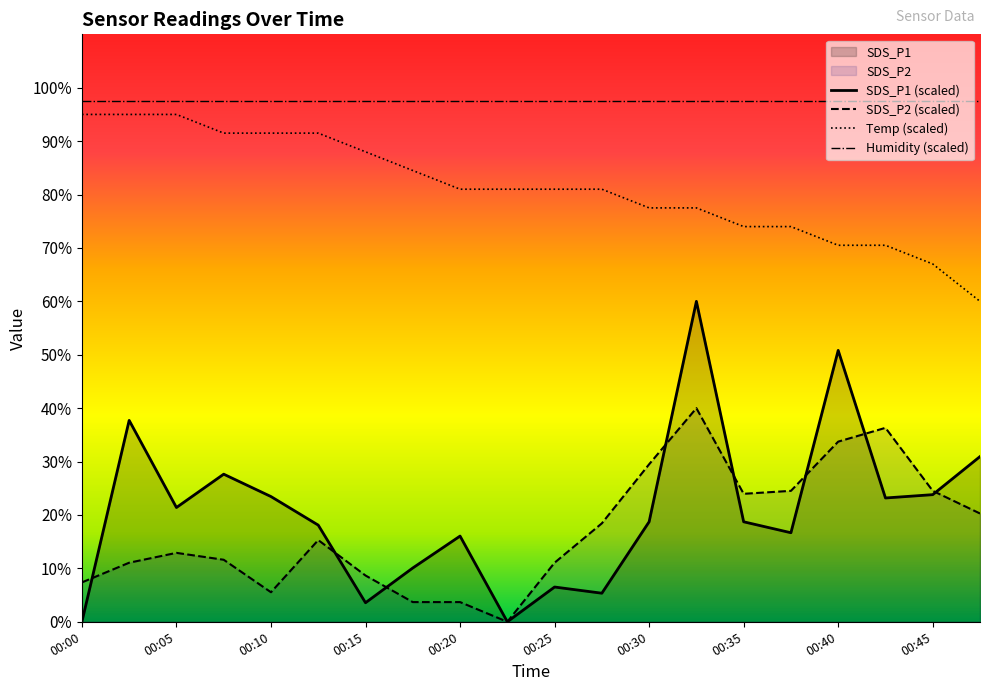

Read the SDS_P1 value at 00:03.

37.7